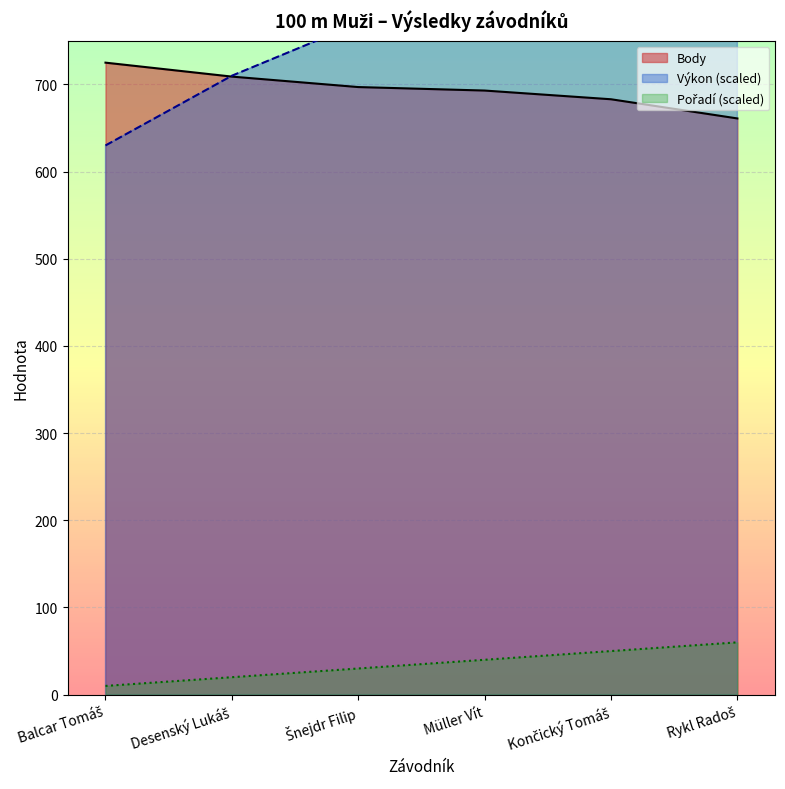

Read the Pořadí scaled (line) value at Balcar Tomáš.

10.0